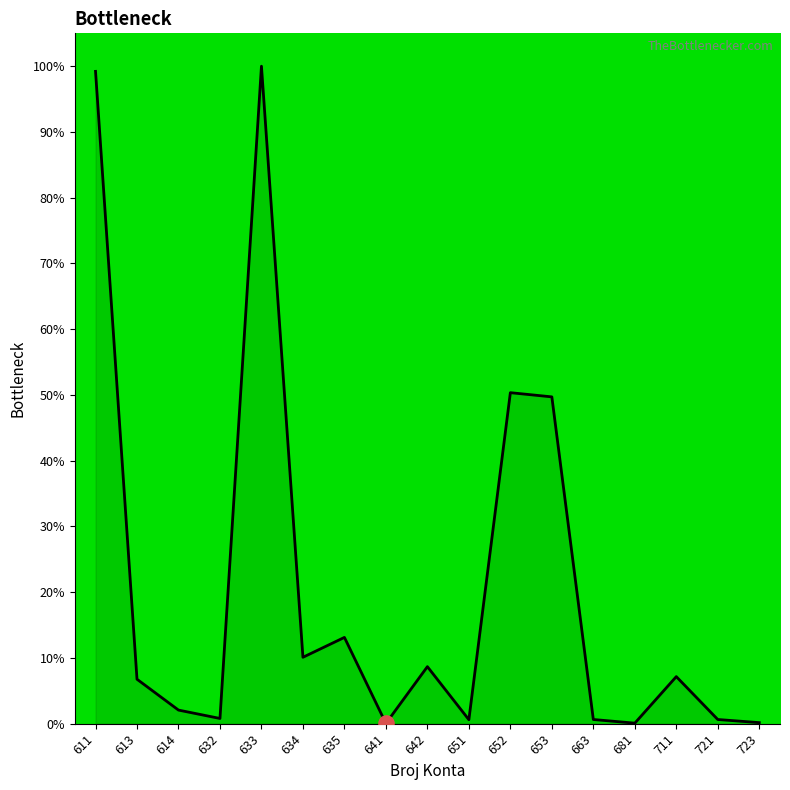

What is the change in value from 611 to 663?

-98.6